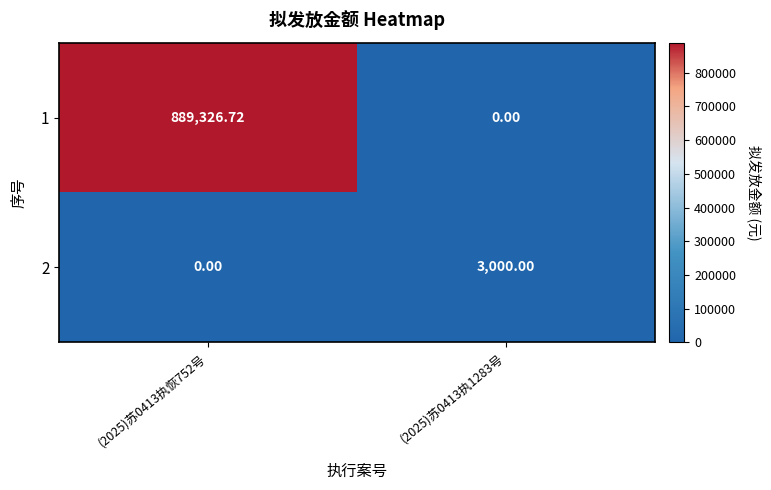

How many values in the 2 series are below 3000?

1